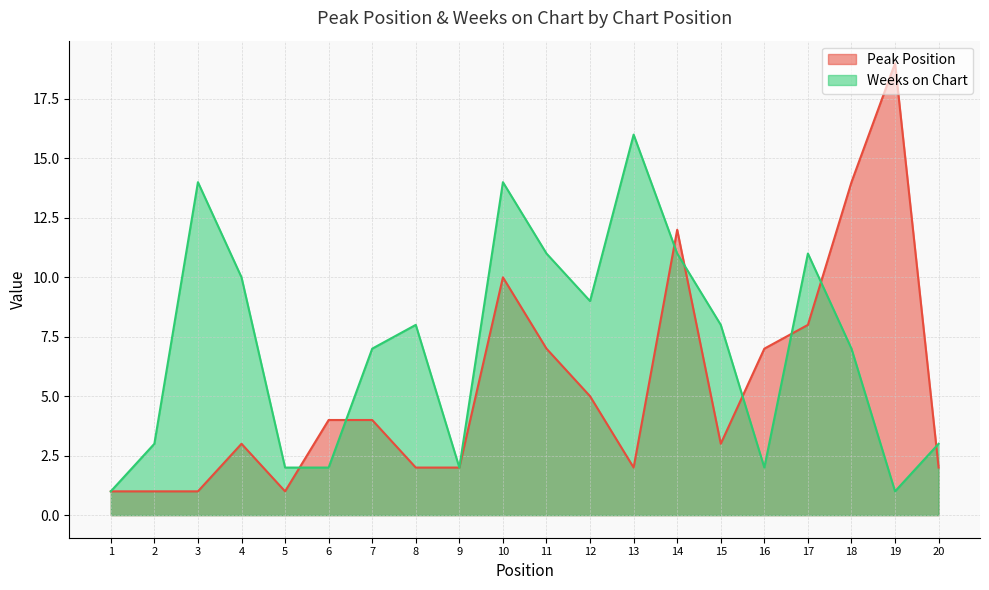

Count the number of categories in the chart.

20